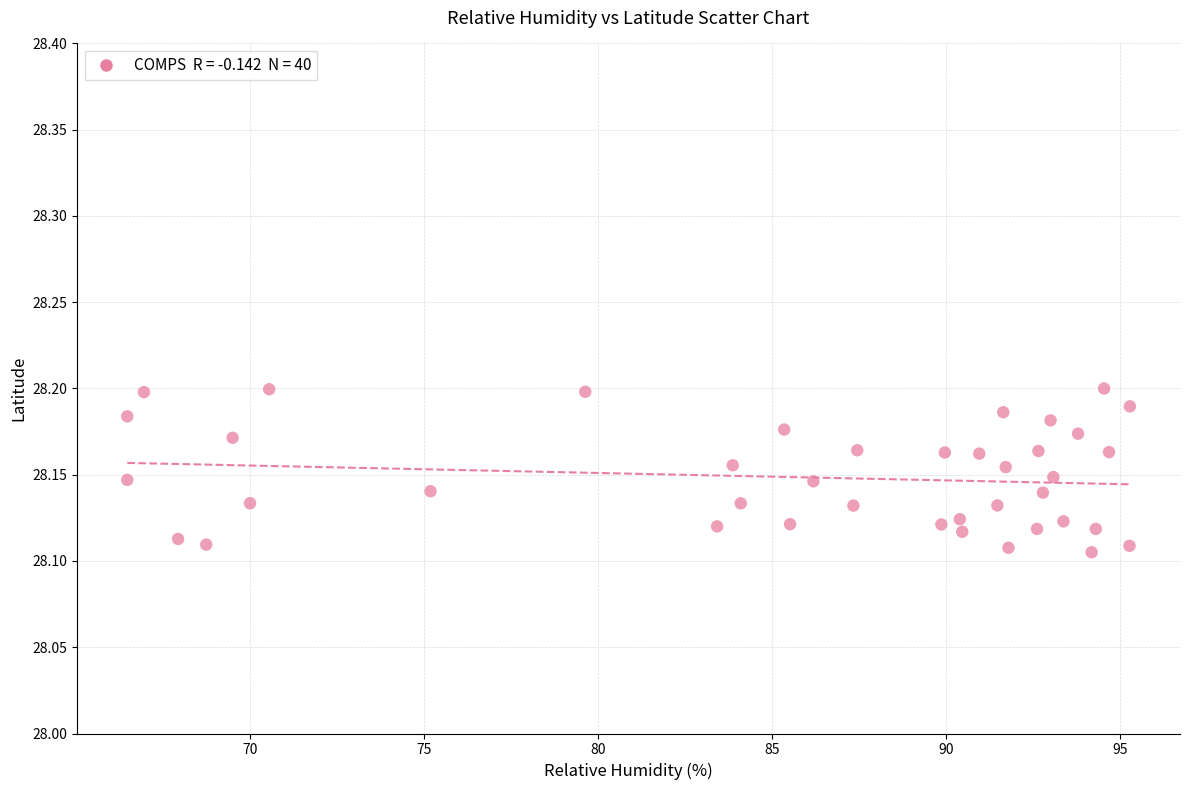

What is the range of X values (max minus min)?

28.8